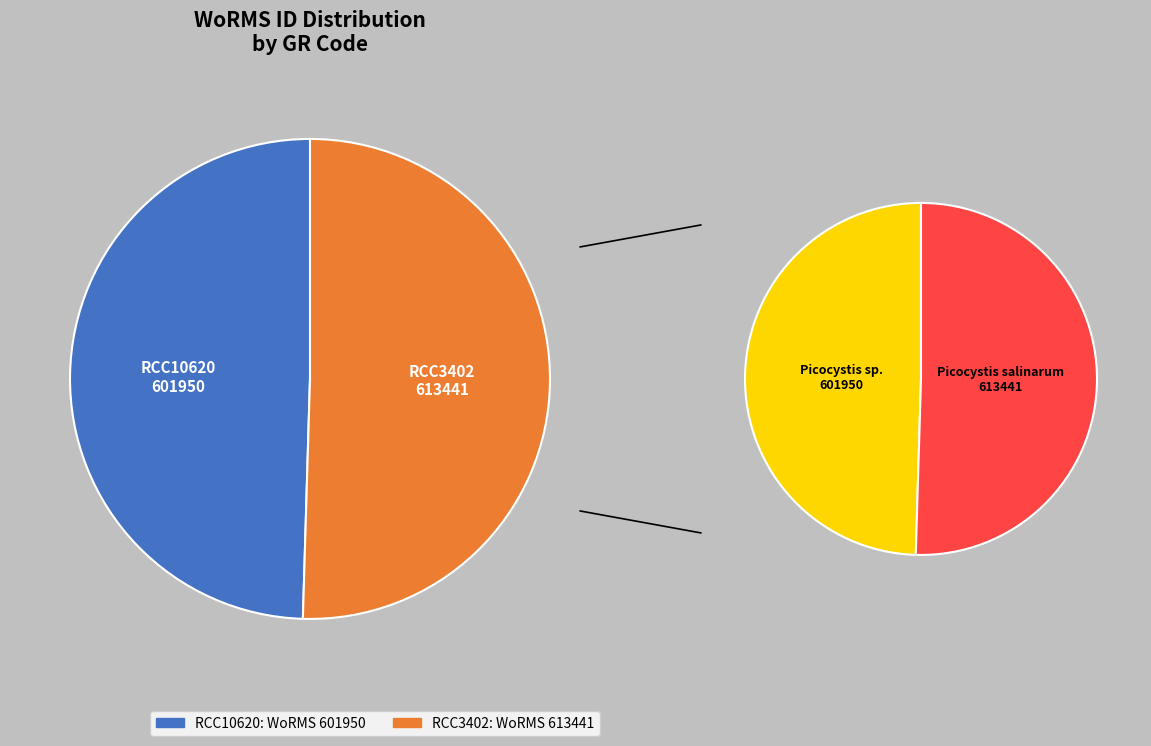

To the nearest percent, what is the average slice percentage?

50%